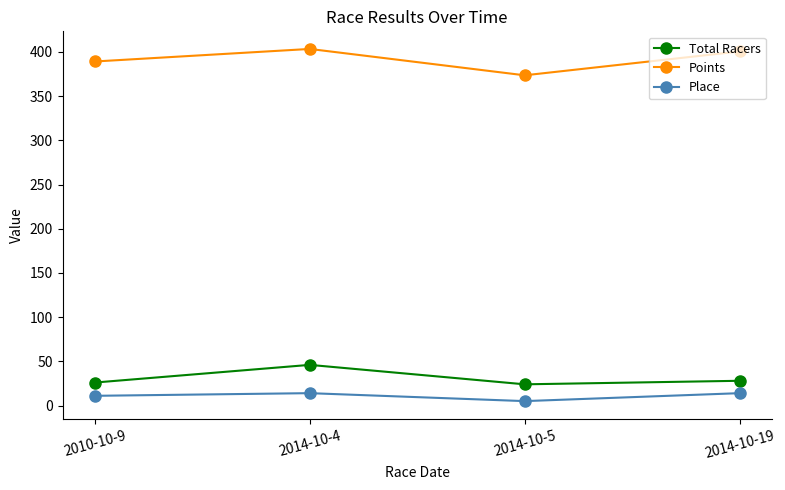

Rank the series at 2014-10-19 from lowest to highest value.

Place, Total Racers, Points